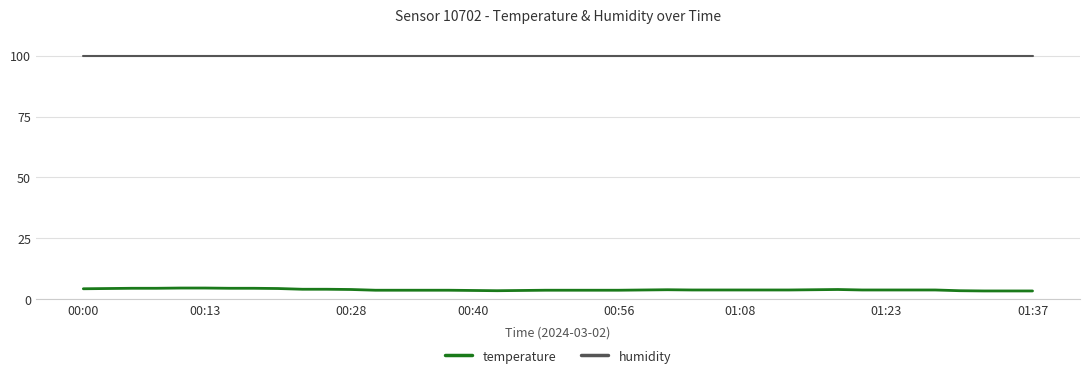

What is the minimum value for humidity?

99.9